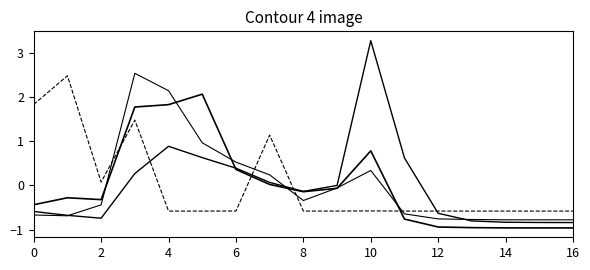

Does the chart display data point markers on the line(s)?

No